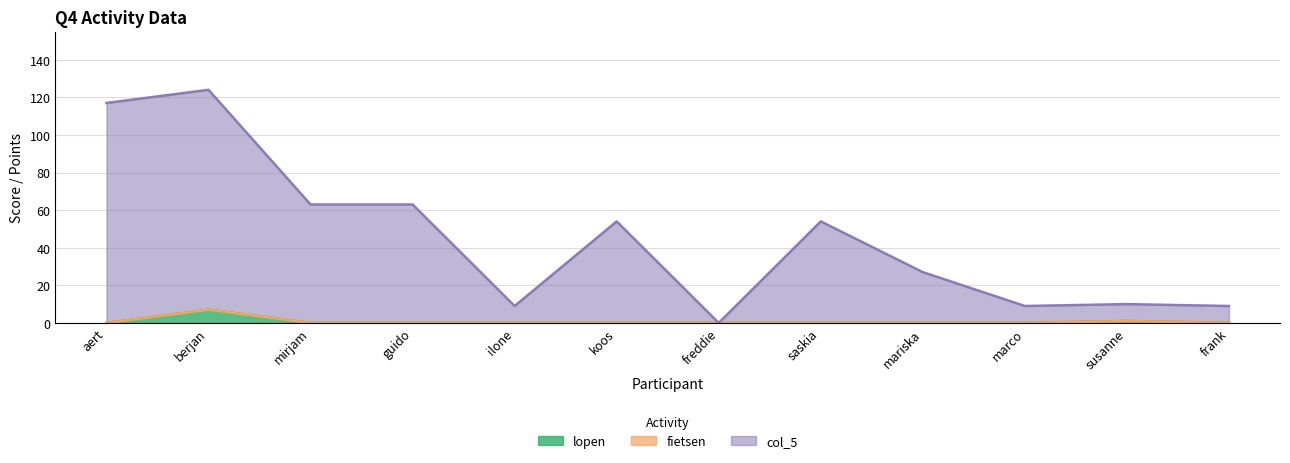

The lopen series shows 12 at berjan. True or false?

False